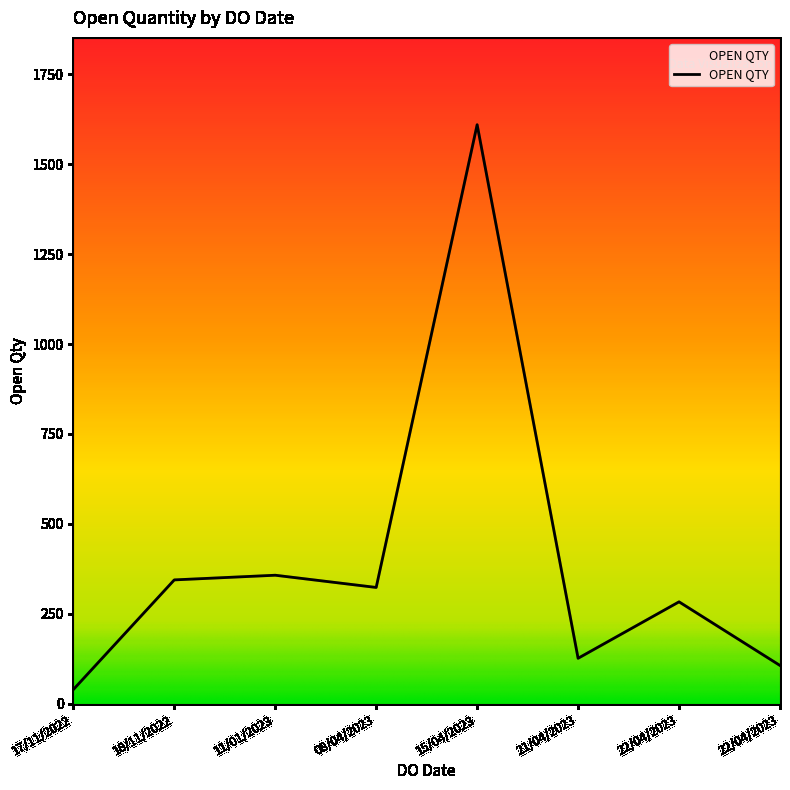

Does the chart have visible grid lines?

No